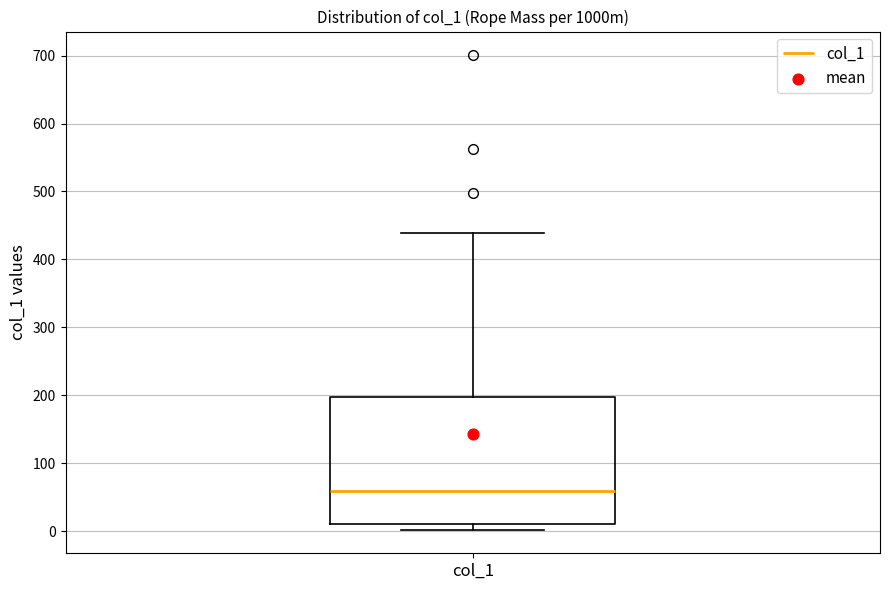

Read this box plot against the y-axis: the position of the median line, the range covered by the box, and the ends of both whiskers. The values are not printed on the chart, so give them approximately, as read against the axis.

median 60, box 10 to 200, whiskers 0 to 440